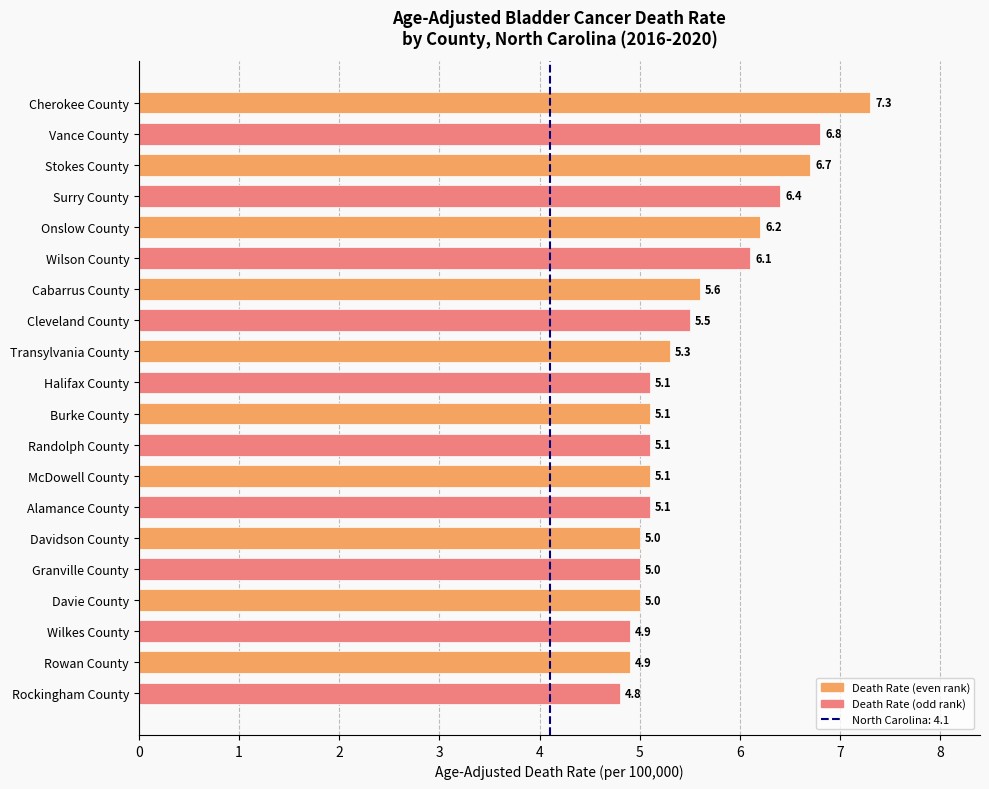

The value at Cleveland County is 5.5. True or false?

True